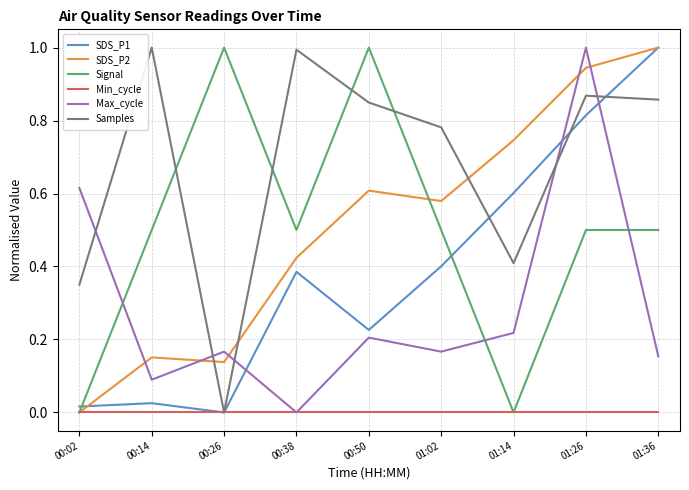

What are all the series names shown in the legend?

SDS_P1, SDS_P2, Signal, Min_cycle, Max_cycle, Samples